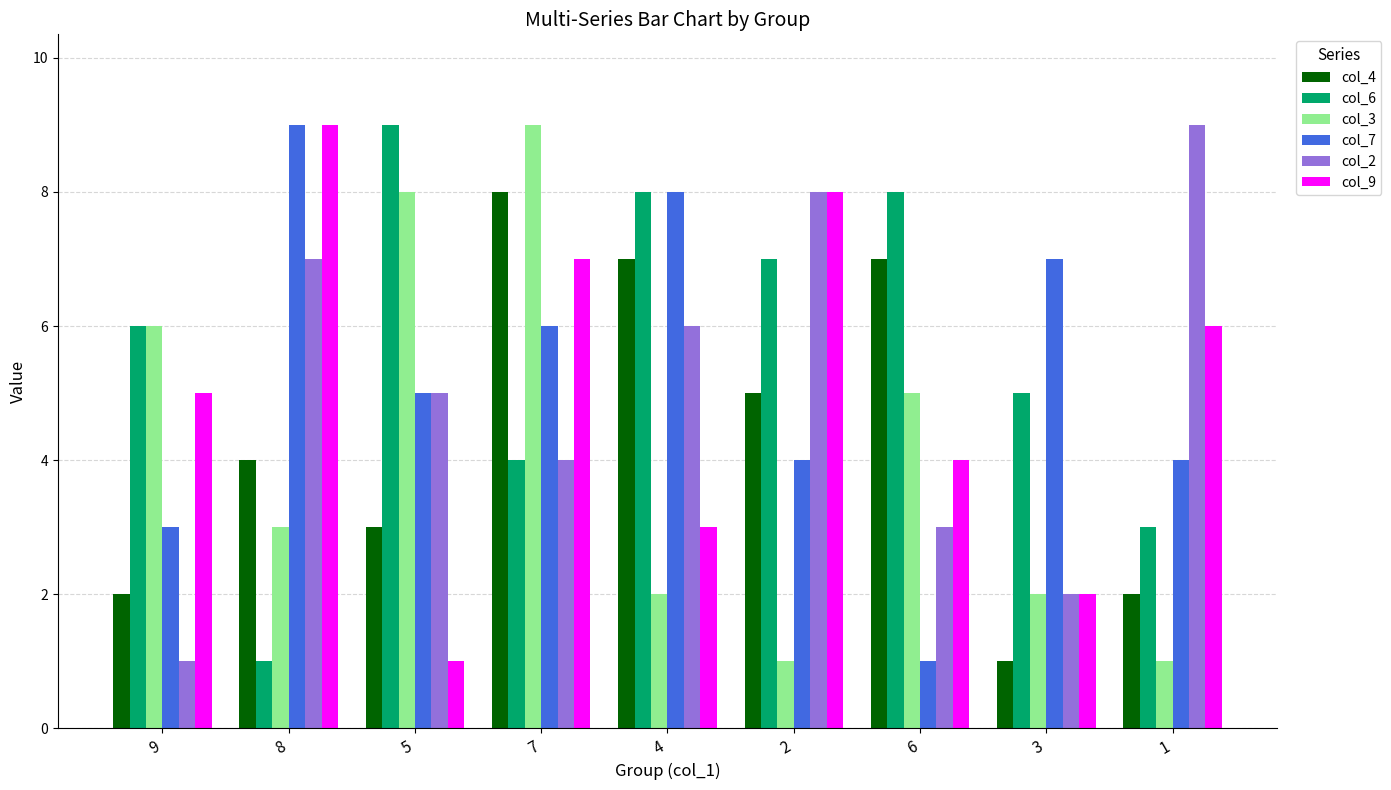

Which series changed the most between 9 and 7?

col_4